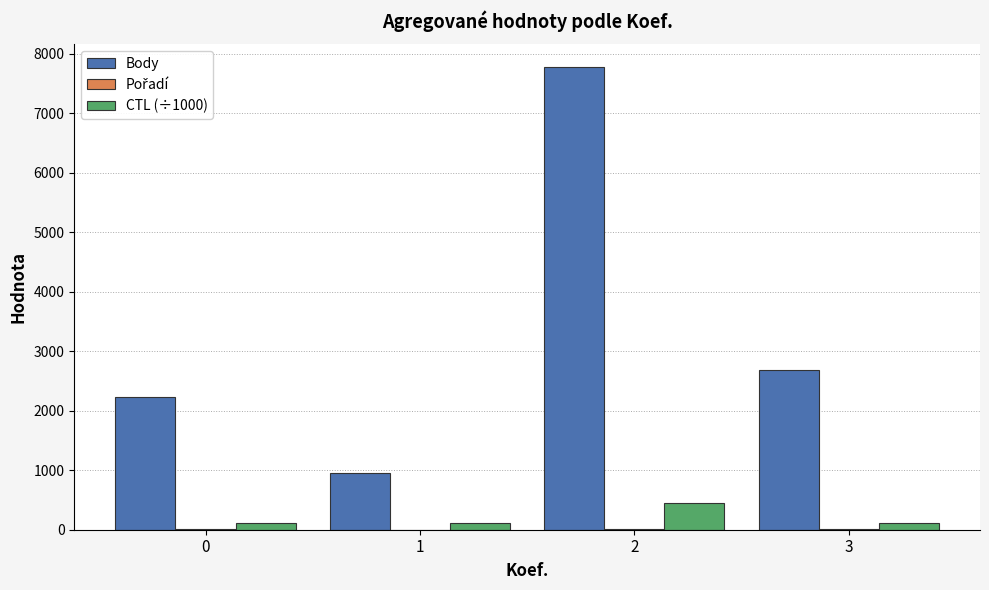

True or false: CTL (÷1000) has a value of 111.6 at 0.

True